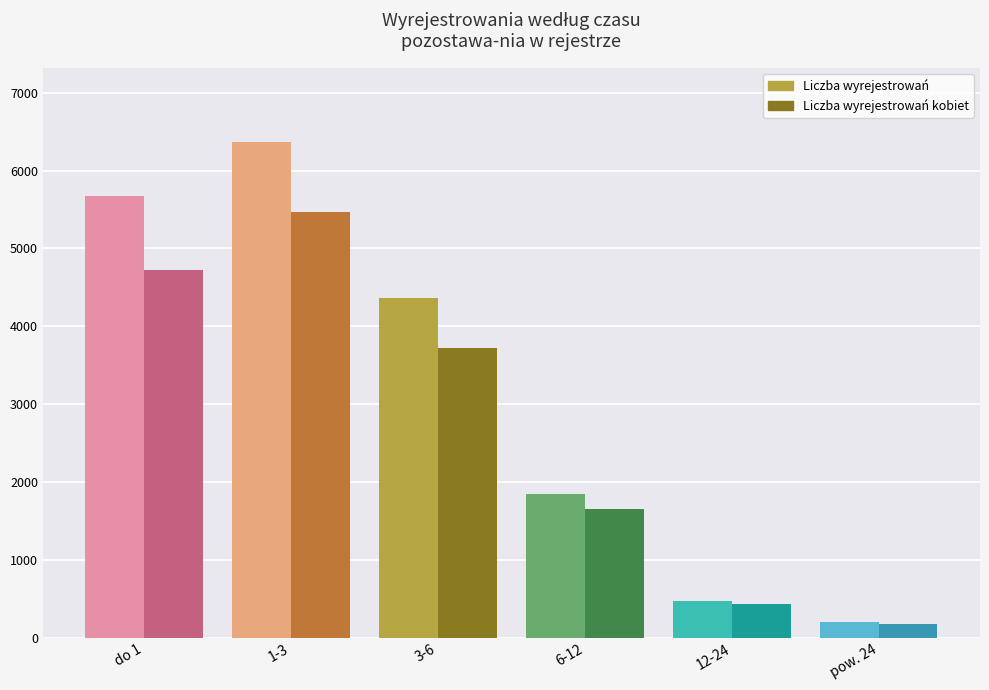

Reading left to right, transcribe all the data shown in this chart.

Liczba wyrejestrowań: do 1=5667	1-3=6368	3-6=4360	6-12=1847	12-24=467	pow. 24=207
Liczba wyrejestrowań kobiet: do 1=4717	1-3=5469	3-6=3726	6-12=1650	12-24=427	pow. 24=171